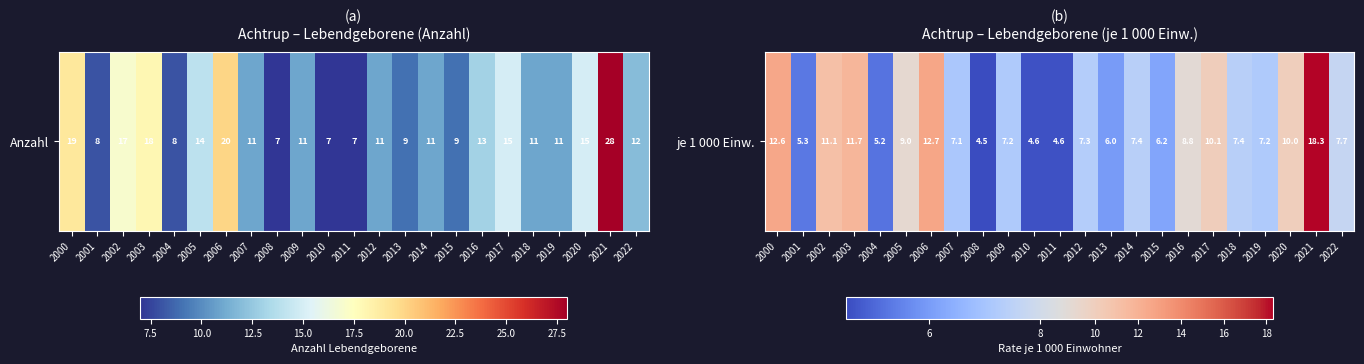

Between 2002 and 2014, which is larger?

2002